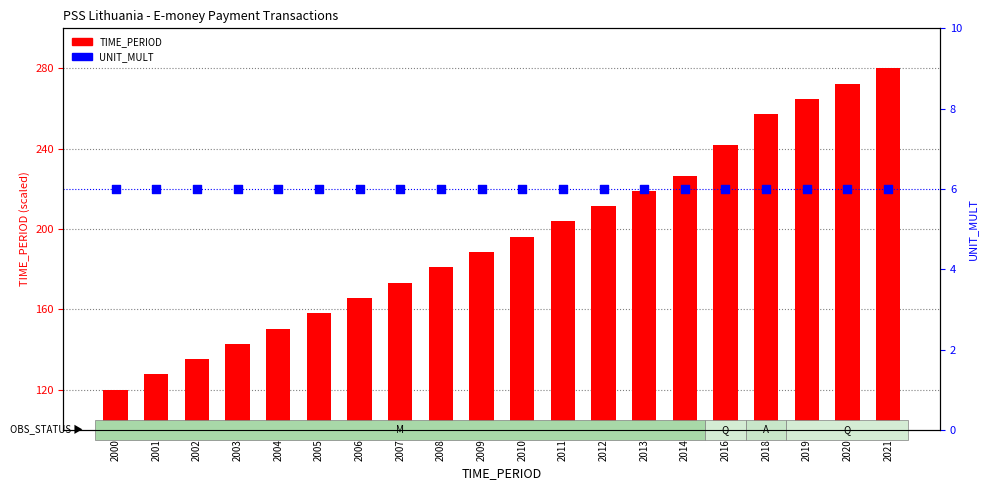

What are all the series names shown in the legend?

TIME_PERIOD, UNIT_MULT